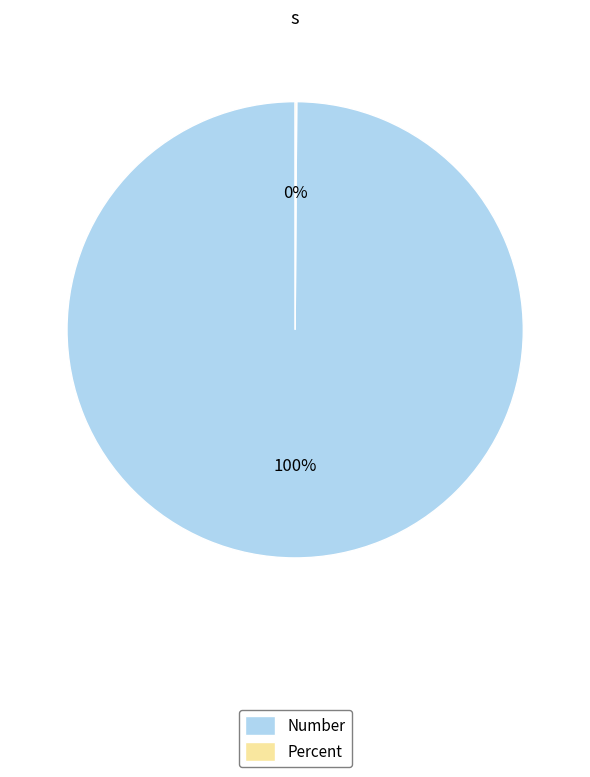

To the nearest percent, what is the average slice percentage?

50%